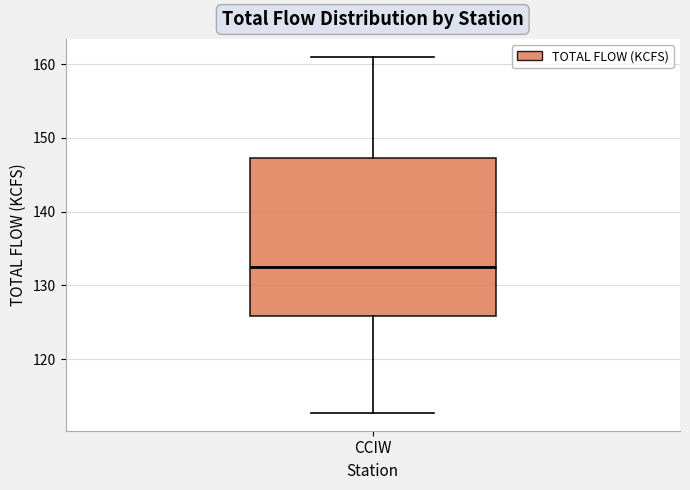

Transcribe this box plot: give where the median line is, the range the box spans, and where the two whiskers end, as read against the y-axis. The values are not printed on the chart, so give them approximately, as read against the axis.

median 133, box 126 to 147, whiskers 113 to 161